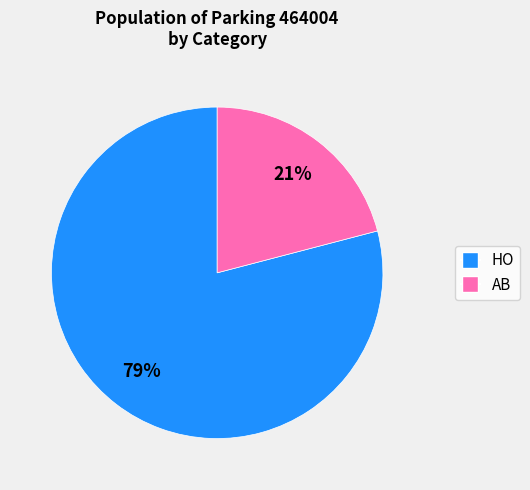

Do HO and AB together represent more than half of the pie?

Yes